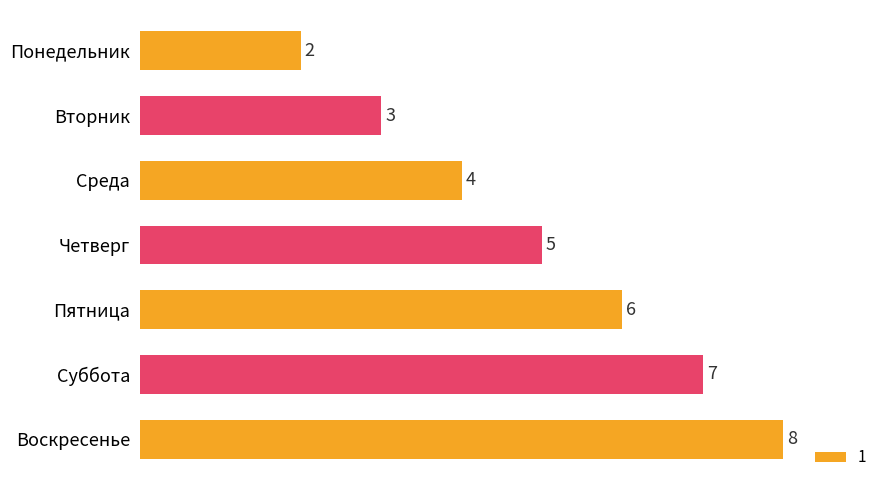

Reading top to bottom, transcribe all the data shown in this chart.

Понедельник=2	Вторник=3	Среда=4	Четверг=5	Пятница=6	Суббота=7	Воскресенье=8